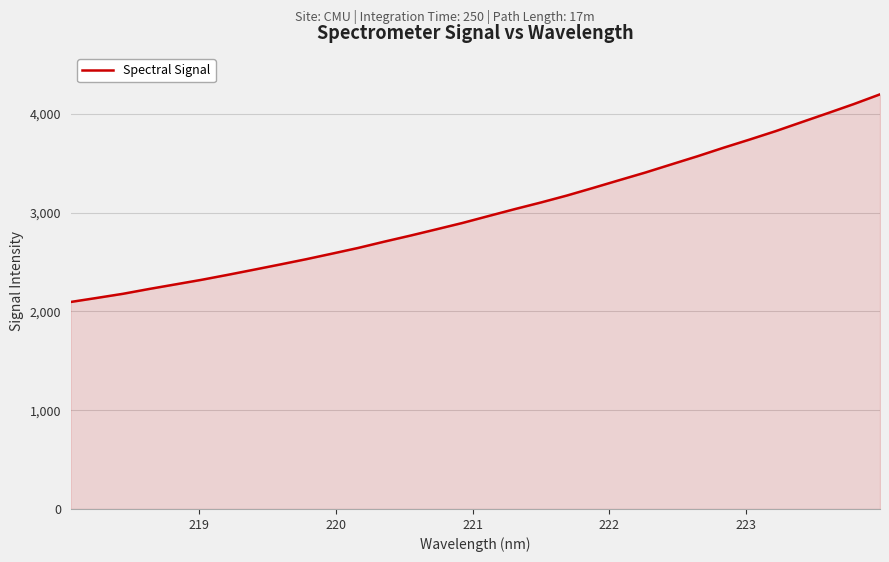

What is the smallest value displayed?

2096.1